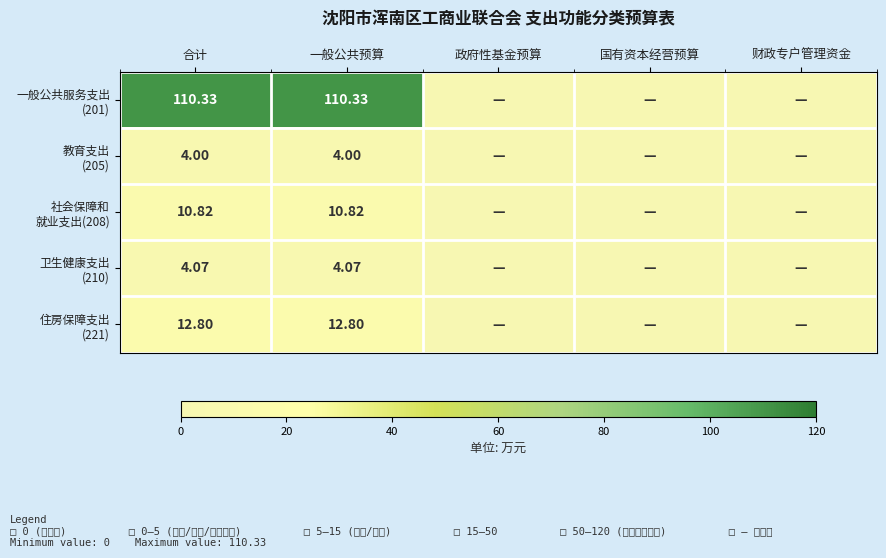

Which series has the largest total across all categories?

一般公共服务支出 (201)